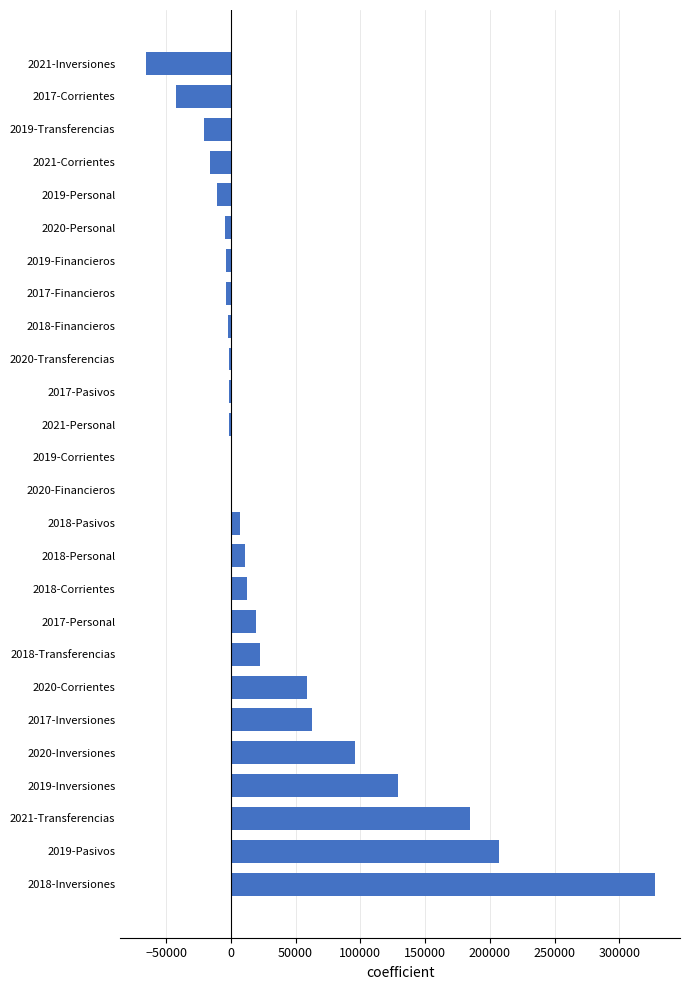

What is the sum of the values at 2017-Personal and 2018-Transferencias?

41747.2